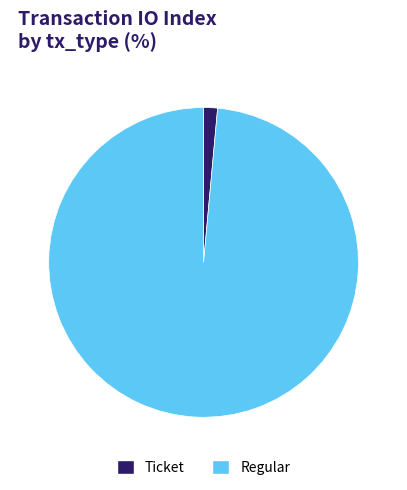

Do Regular and Ticket together represent more than half of the pie?

Yes